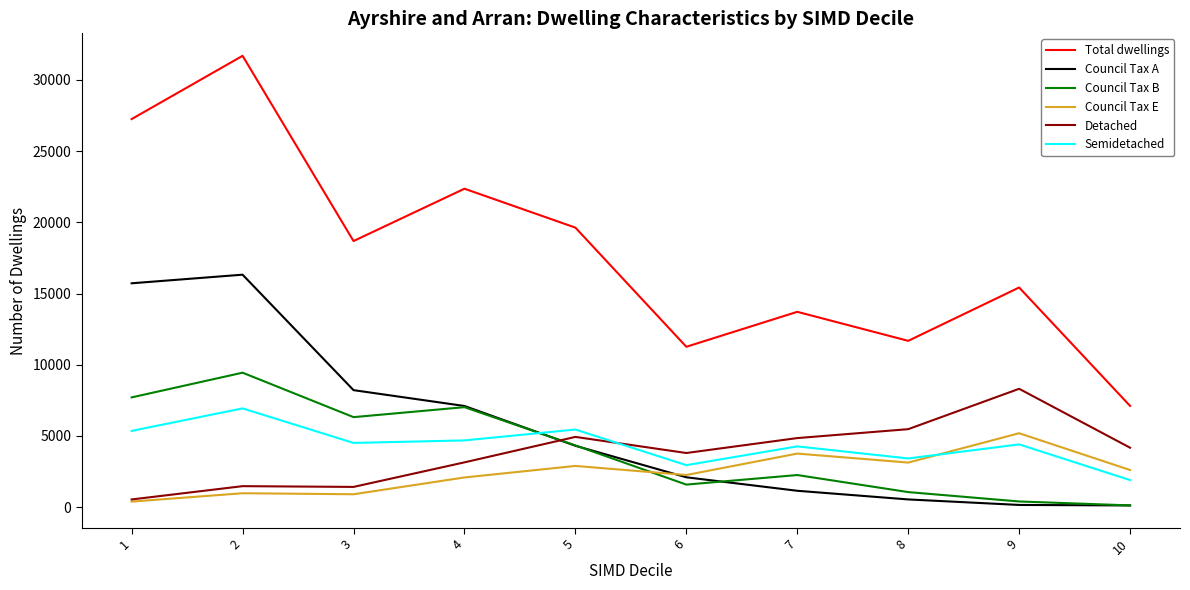

What is the difference between the second highest and minimum values in the Council Tax A series?

15601